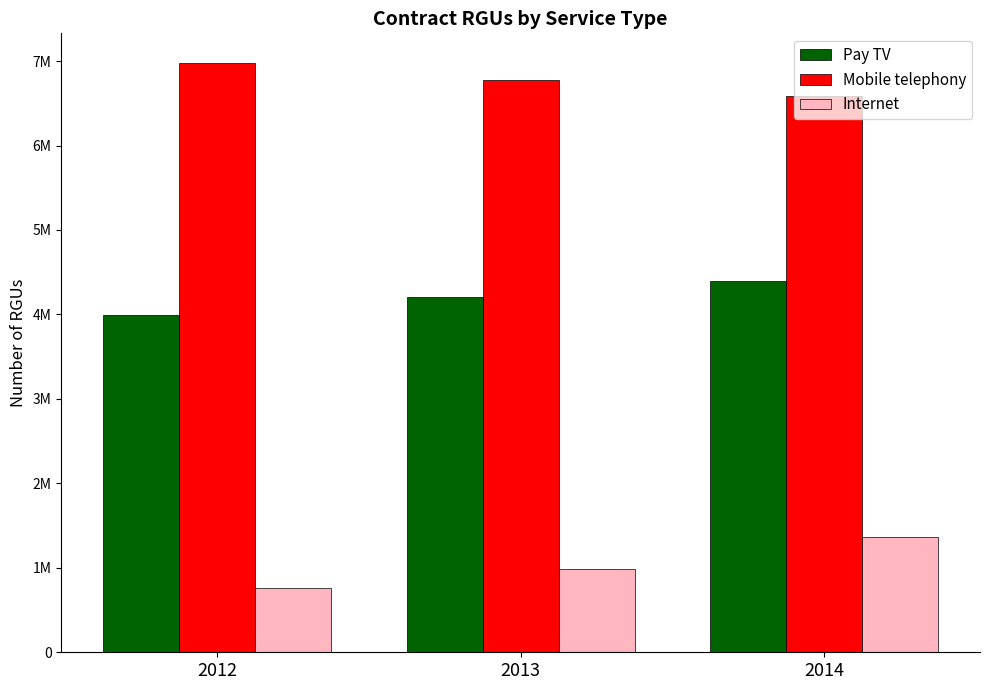

At which label does Mobile telephony first exceed 6778675?

2012